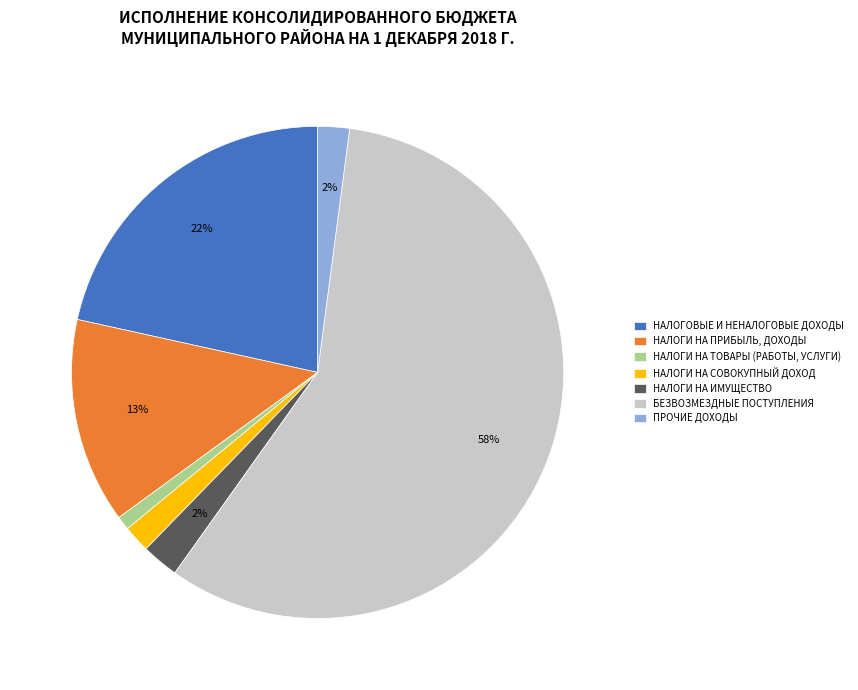

What percentage is the НАЛОГИ НА СОВОКУПНЫЙ ДОХОД slice, to the nearest percent?

2%